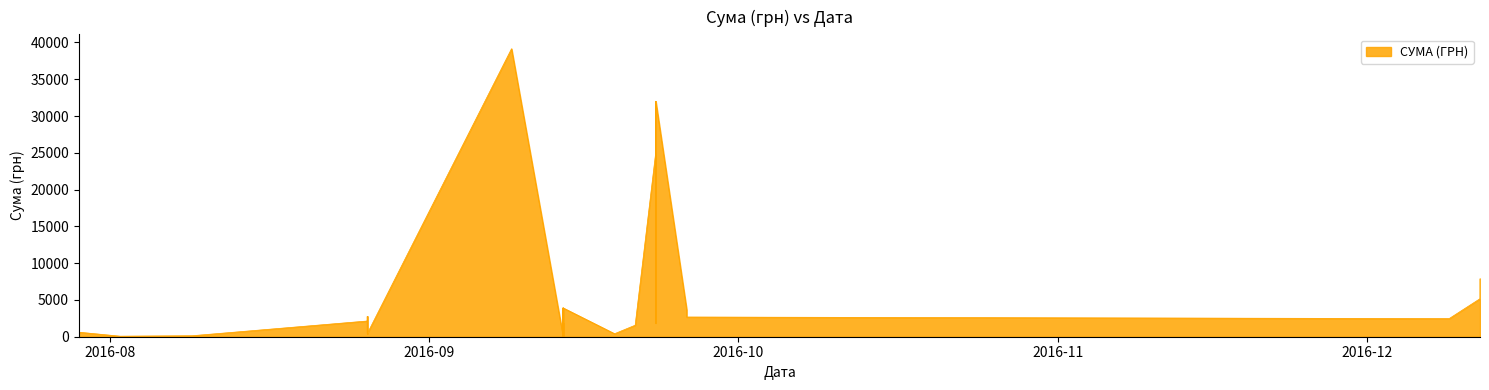

What is the difference between the maximum and minimum values?

39119.2